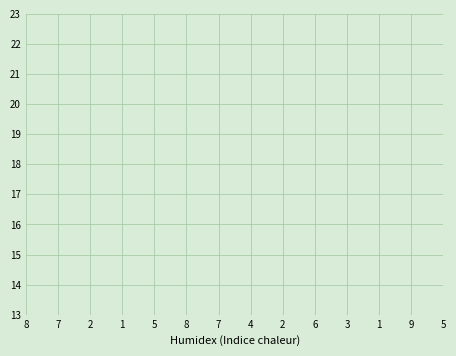

True or false: there are more than 2 points higher than both neighbors.

True